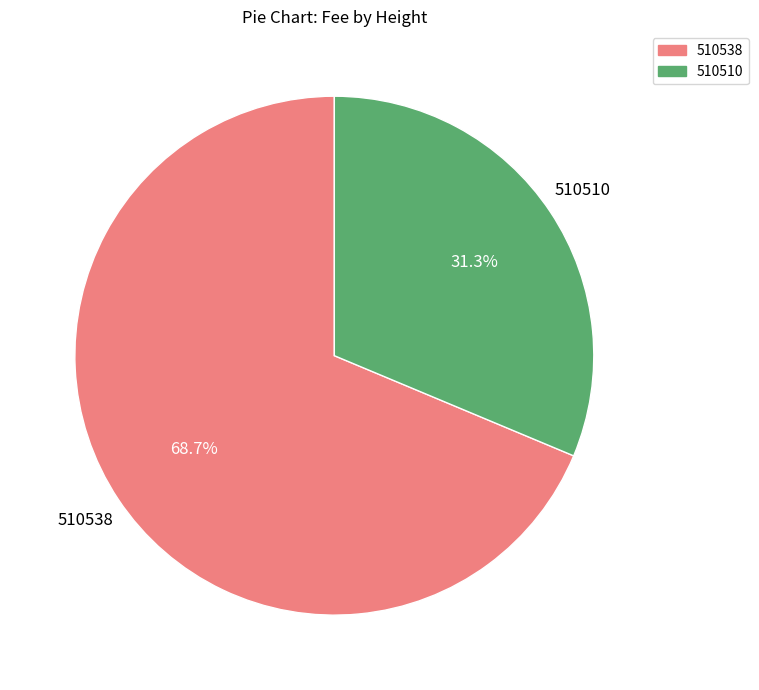

To the nearest percent, what is the difference between the 510510 and 510538 slice percentages?

37%